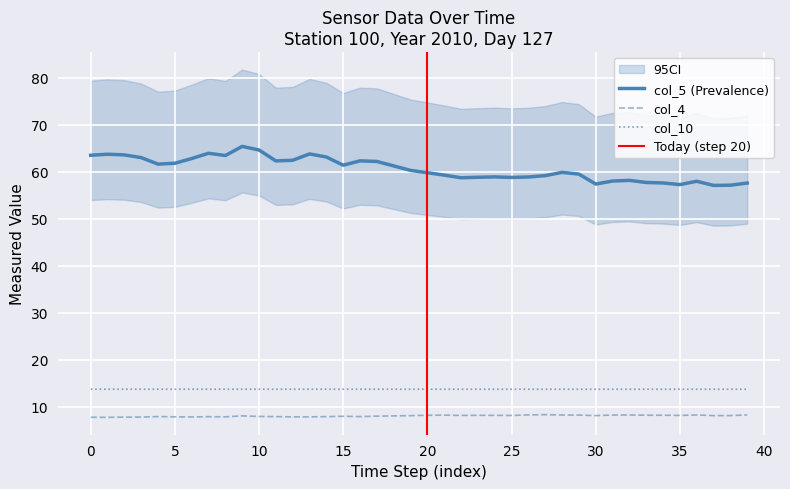

What is the maximum value shown in the chart?

65.4